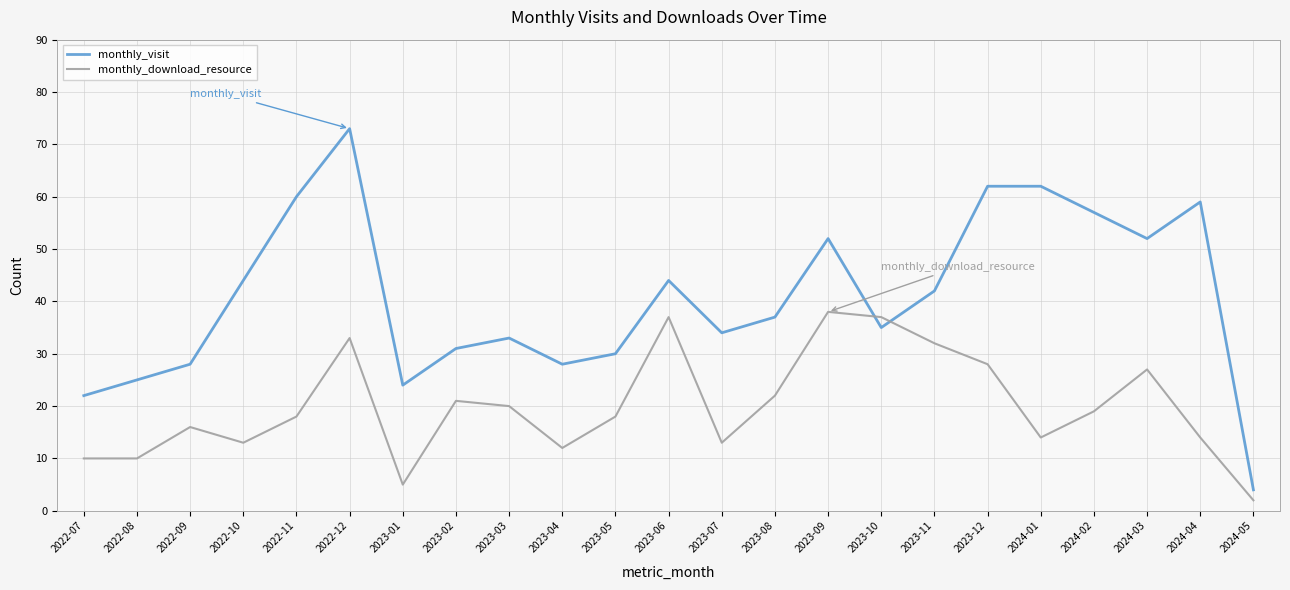

Is this an area chart (filled region under the line)?

No